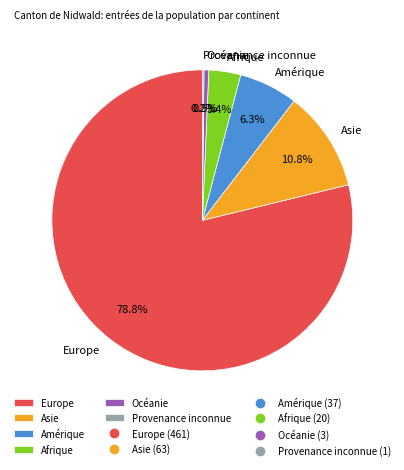

Which category has the biggest portion of the pie?

Europe